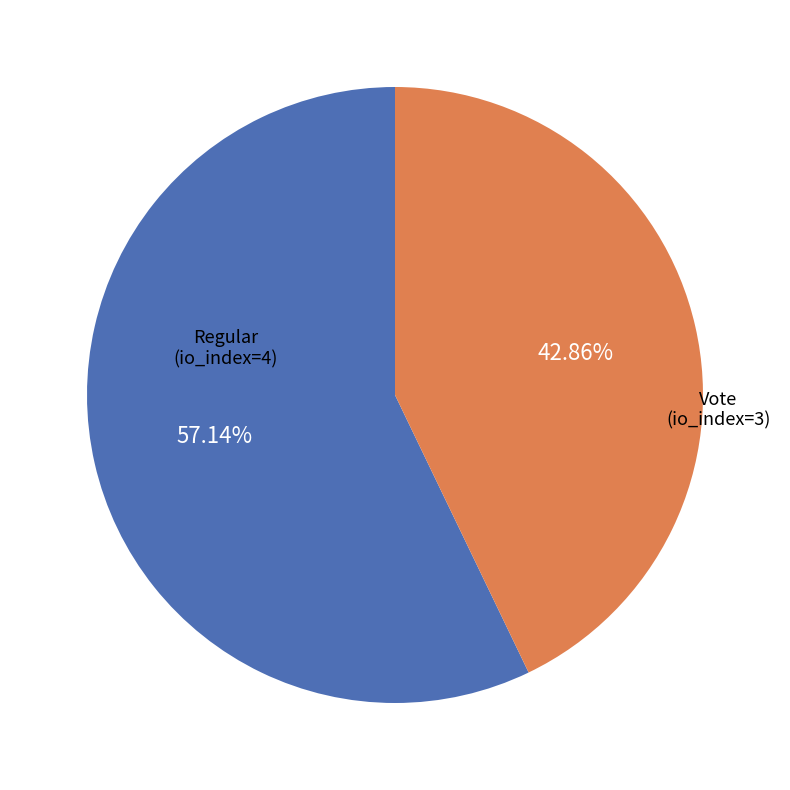

Between Regular and Vote, which is larger?

Regular